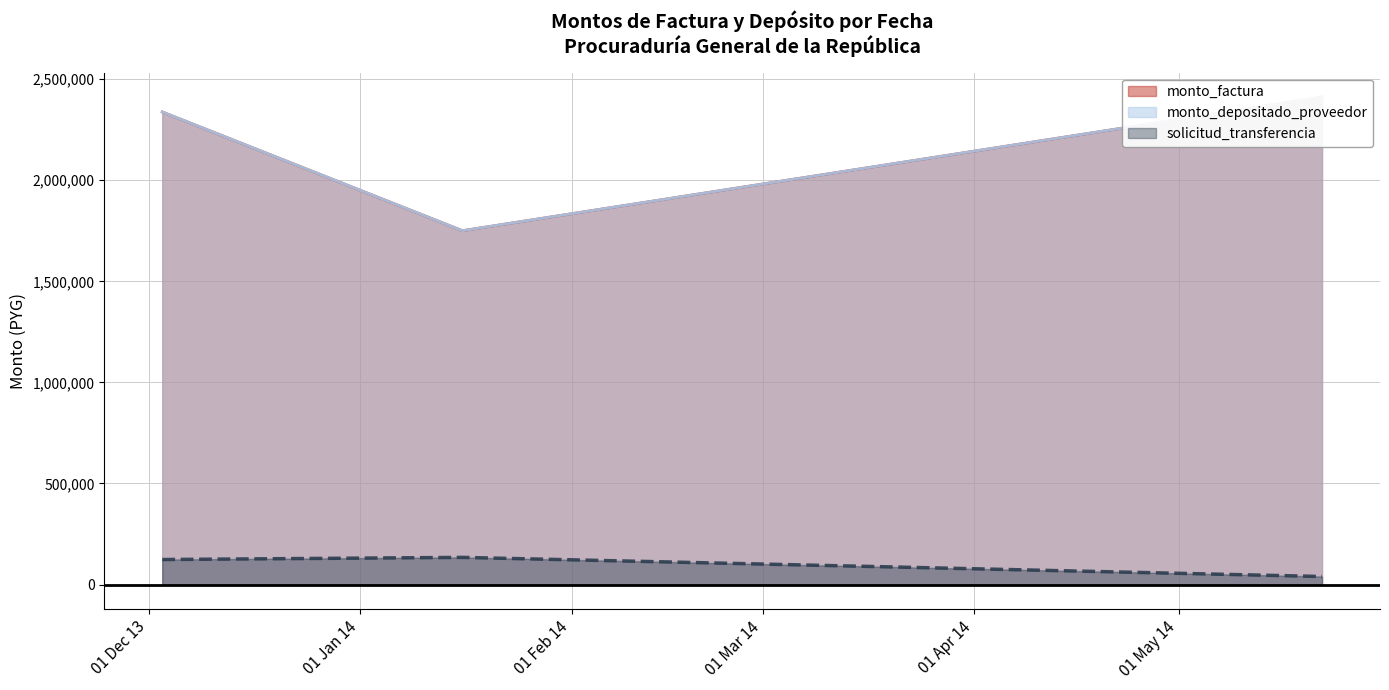

True or false: solicitud_transferencia has a value of 39875 at 2014-05-22.

True